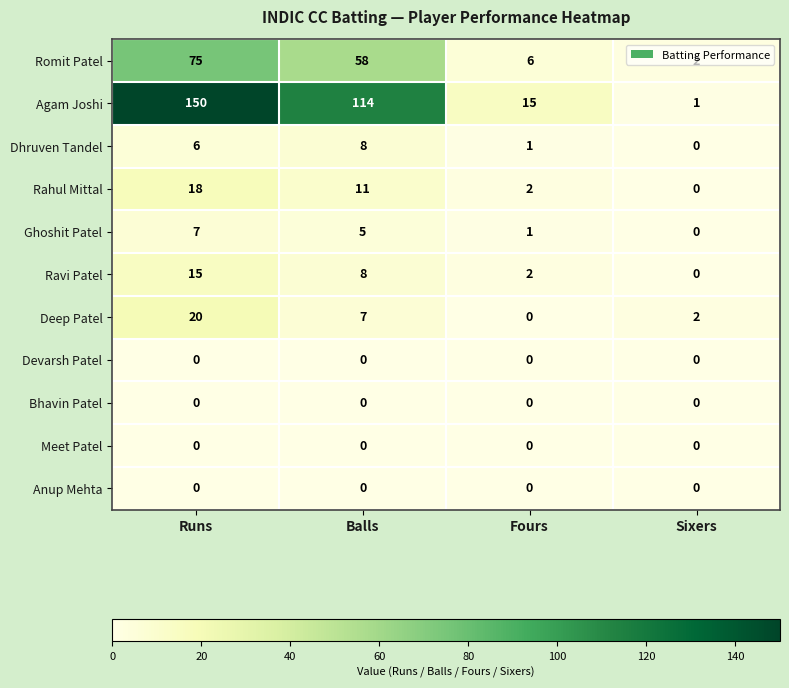

At which category is the sum across all series the highest?

Runs